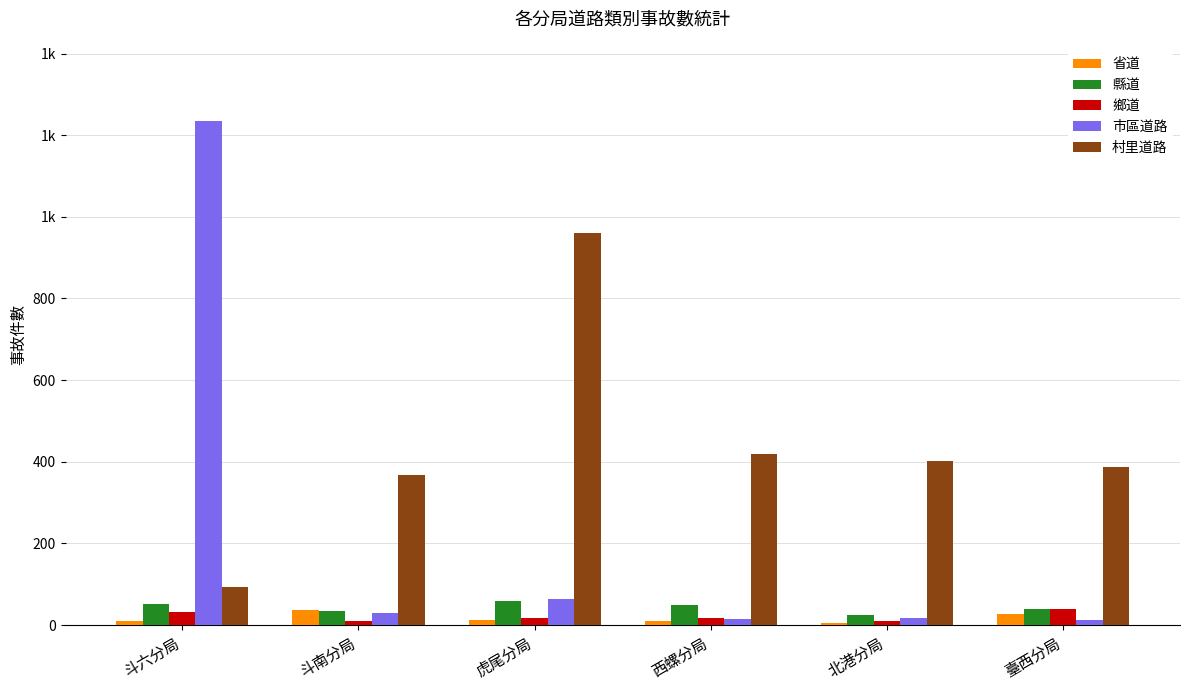

What are all the series names shown in the legend?

省道, 縣道, 鄉道, 市區道路, 村里道路